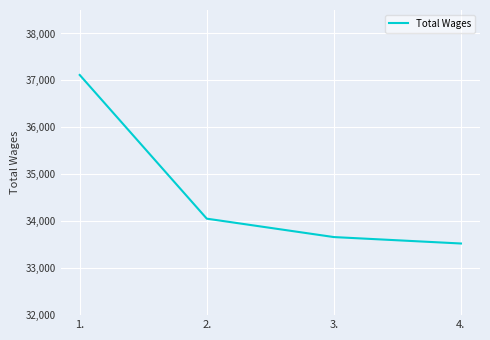

What is the difference between the maximum and minimum values?

3590